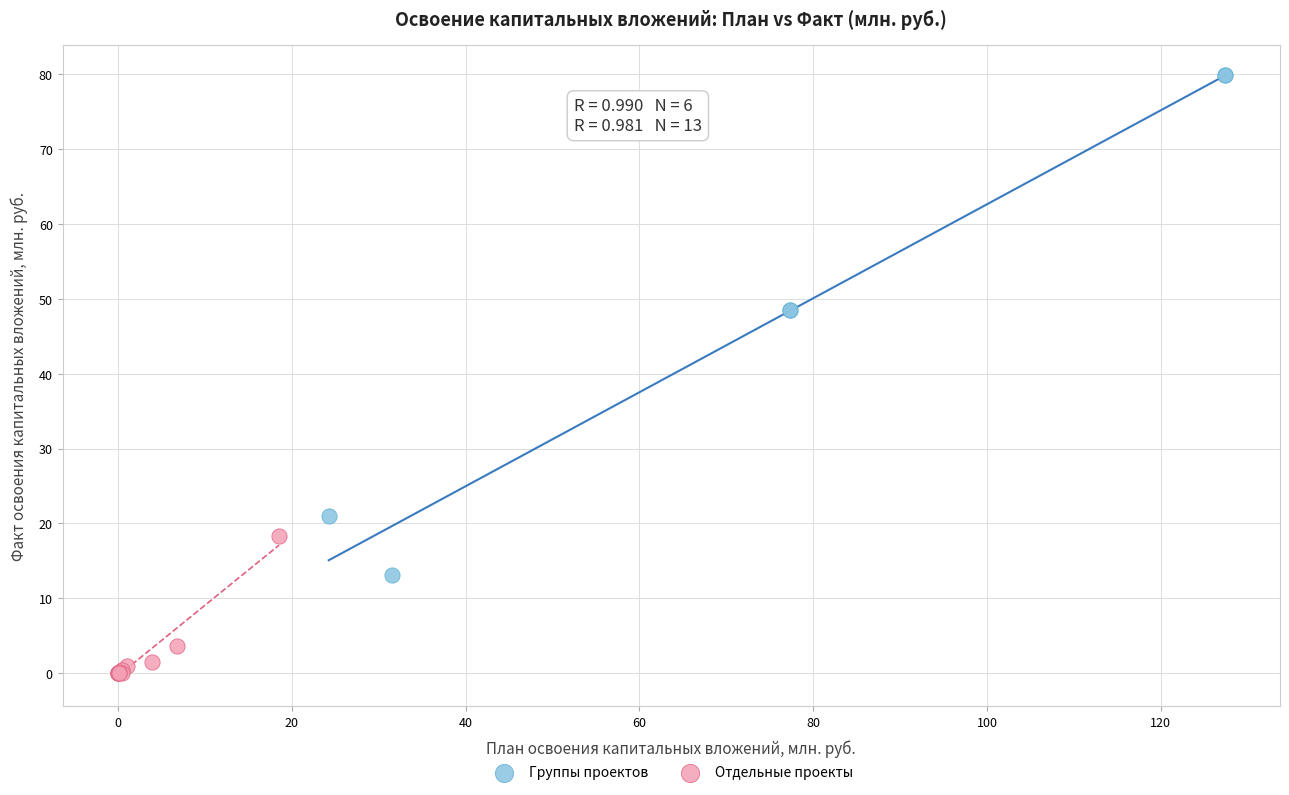

Which series reaches the maximum Y coordinate?

Группы проектов